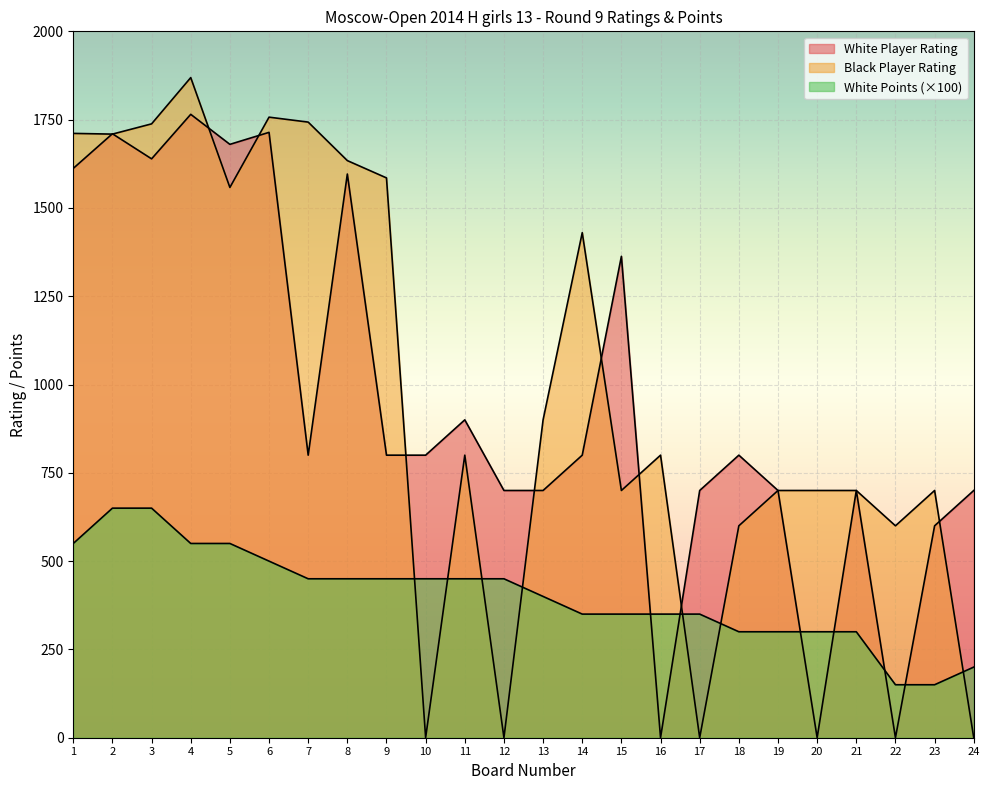

Reading left to right, what are all the values shown in this chart?

White Player Rating: 1612	1710	1639	1765	1680	1714	800	1596	800	800	900	700	700	800	1363	0	700	800	700	0	700	0	600	700
Black Player Rating: 1711	1709	1738	1869	1558	1757	1743	1634	1585	0	800	0	900	1430	700	800	0	600	700	700	700	600	700	0
White Points: 550	650	650	550	550	500	450	450	450	450	450	450	400	350	350	350	350	300	300	300	300	150	150	200